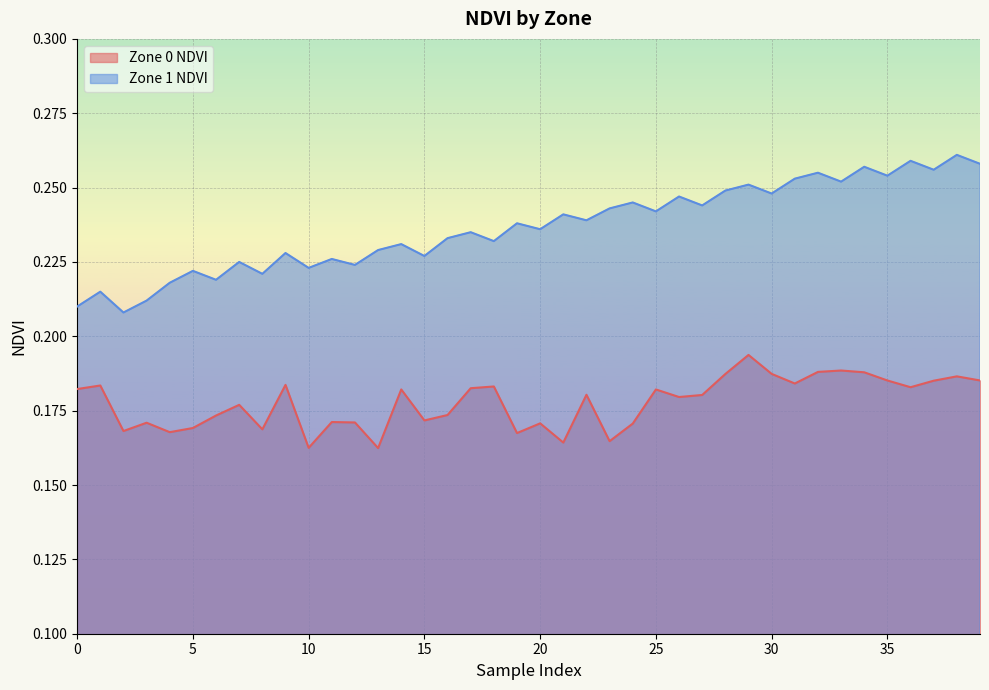

Which series has the largest total across all categories?

Zone 1 NDVI